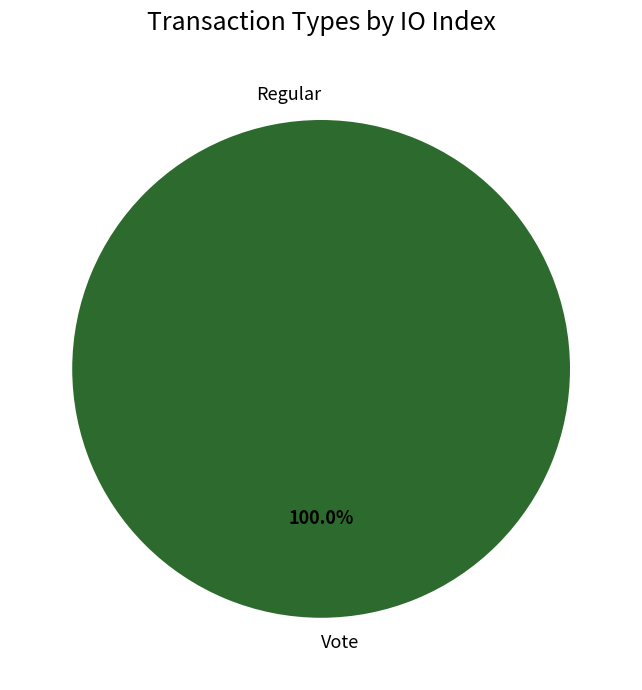

Between Vote and Regular, which is larger?

Vote